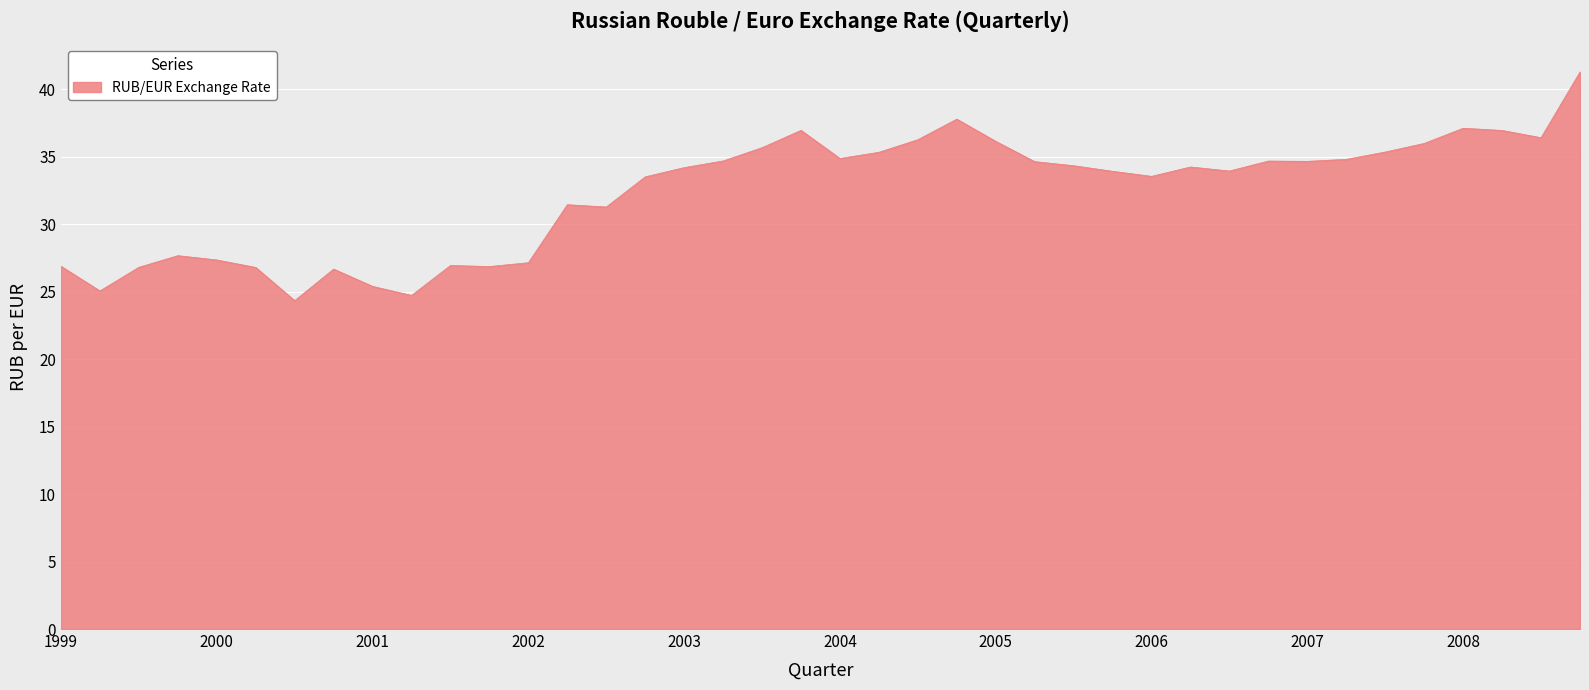

What is the smallest value displayed?

24.3